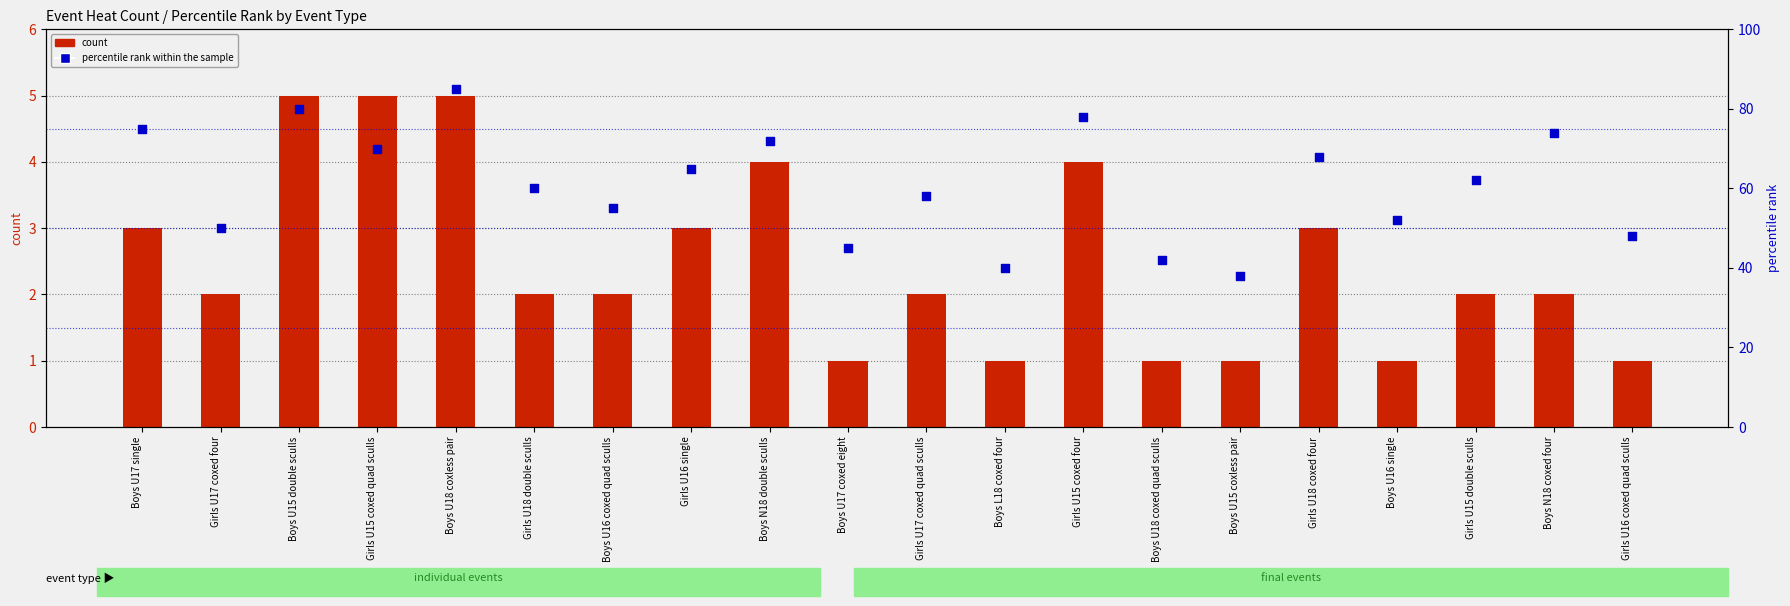

What is the total value across all series at Girls U17 coxed quad sculls?

60